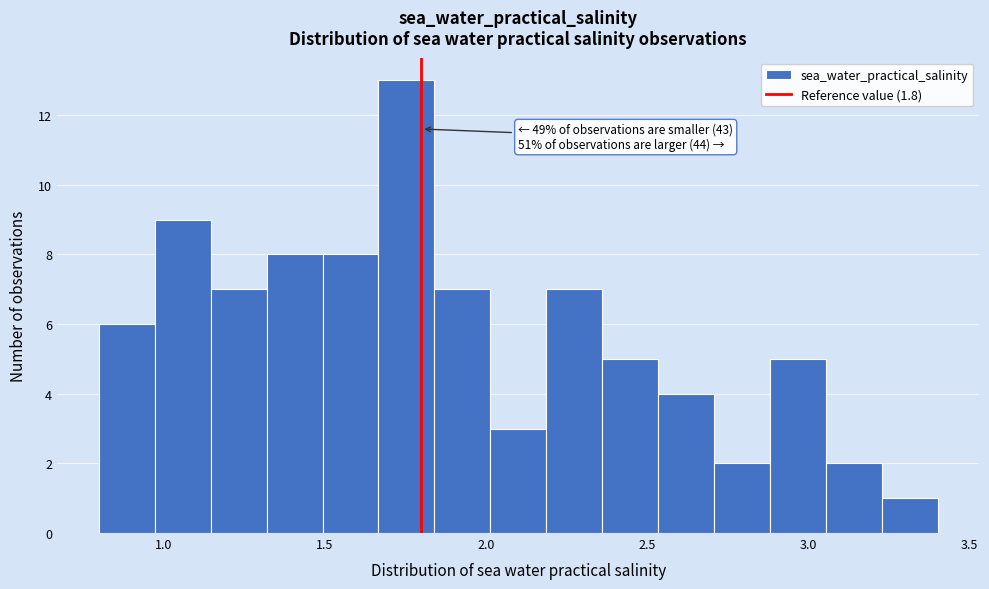

Around what value on the x-axis is the tallest bar? Give the approximate position of its centre, as read against the axis.

1.75